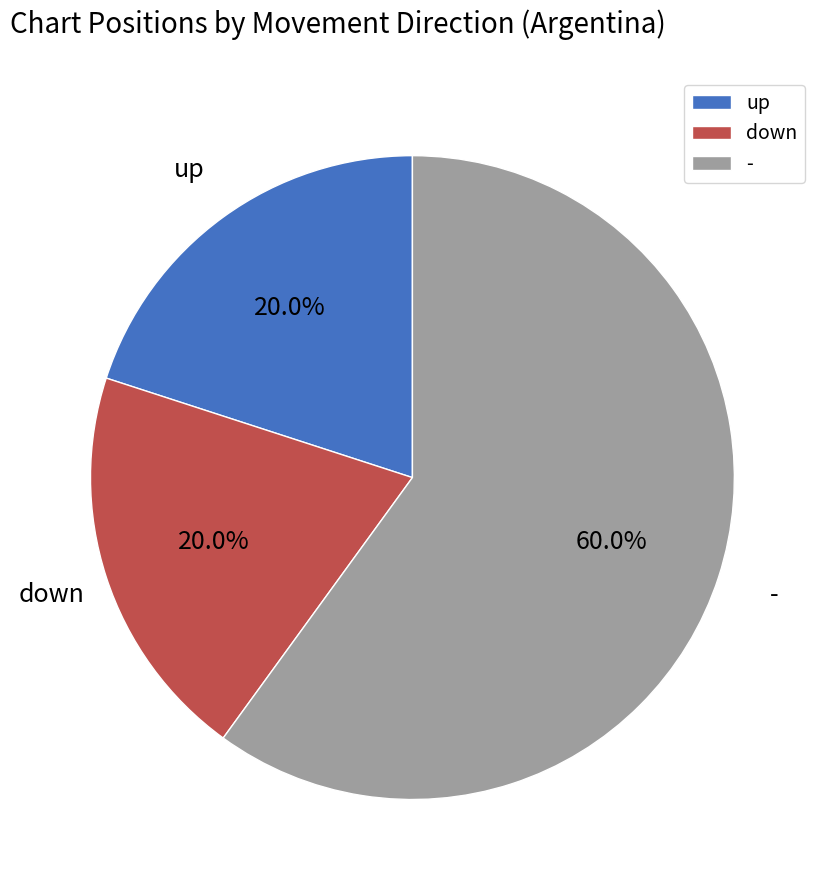

How many segments does this pie chart have?

3